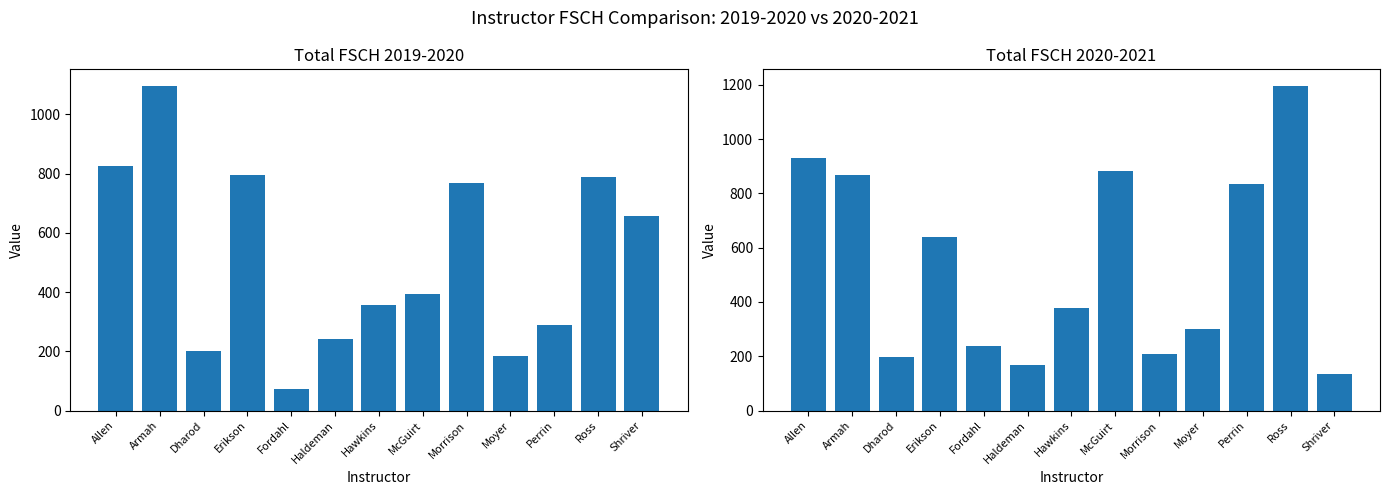

What is the spread (max minus min) of values at Erikson?

154.0